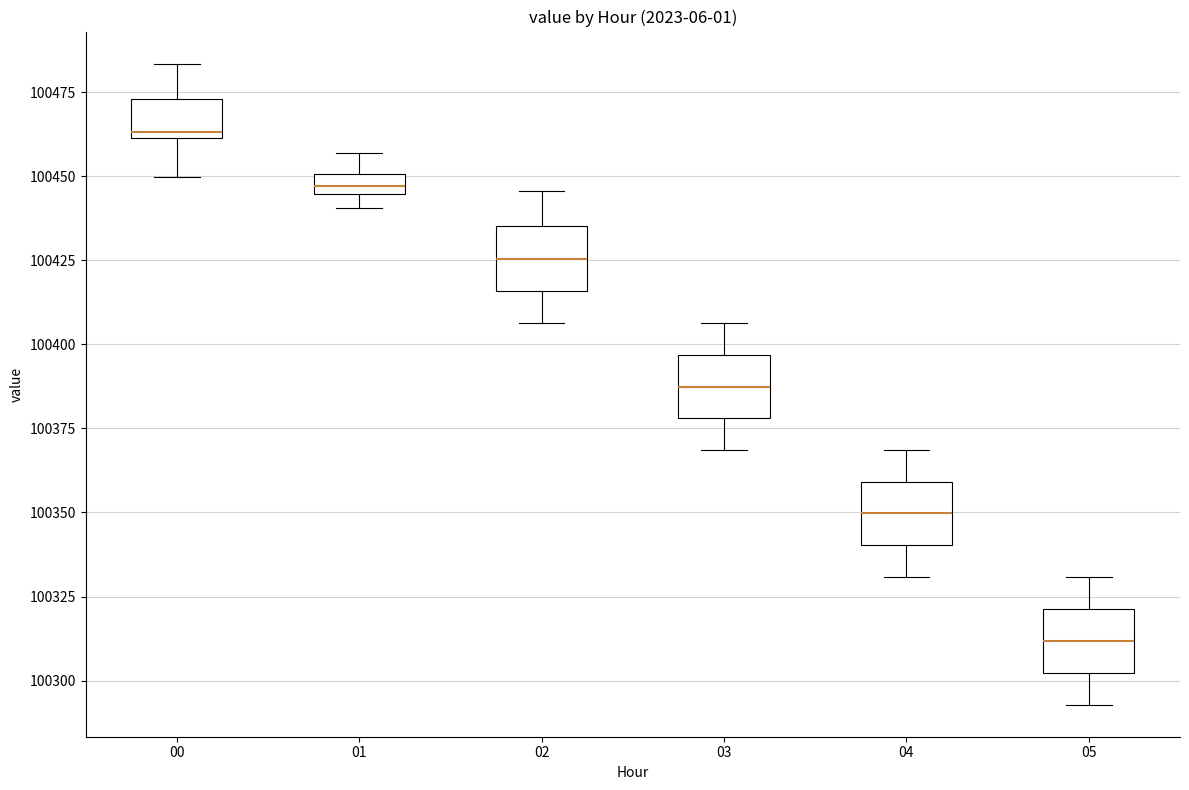

Which box's median line is the lowest?

05